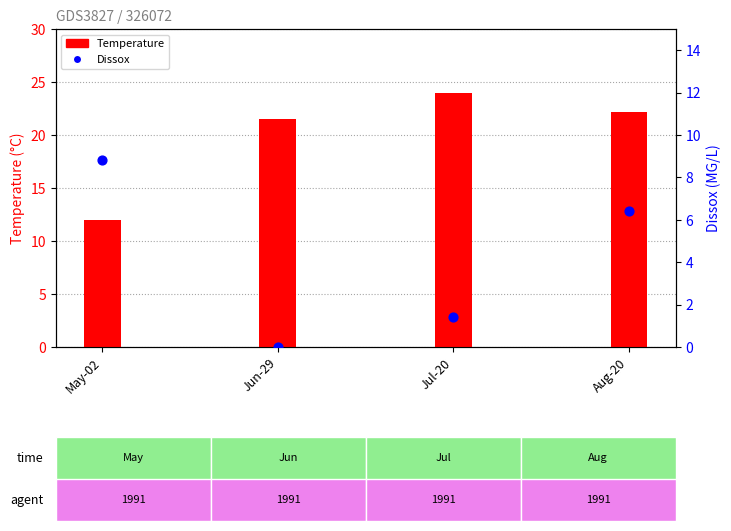

Which series has the widest spread of Y values?

Temperature